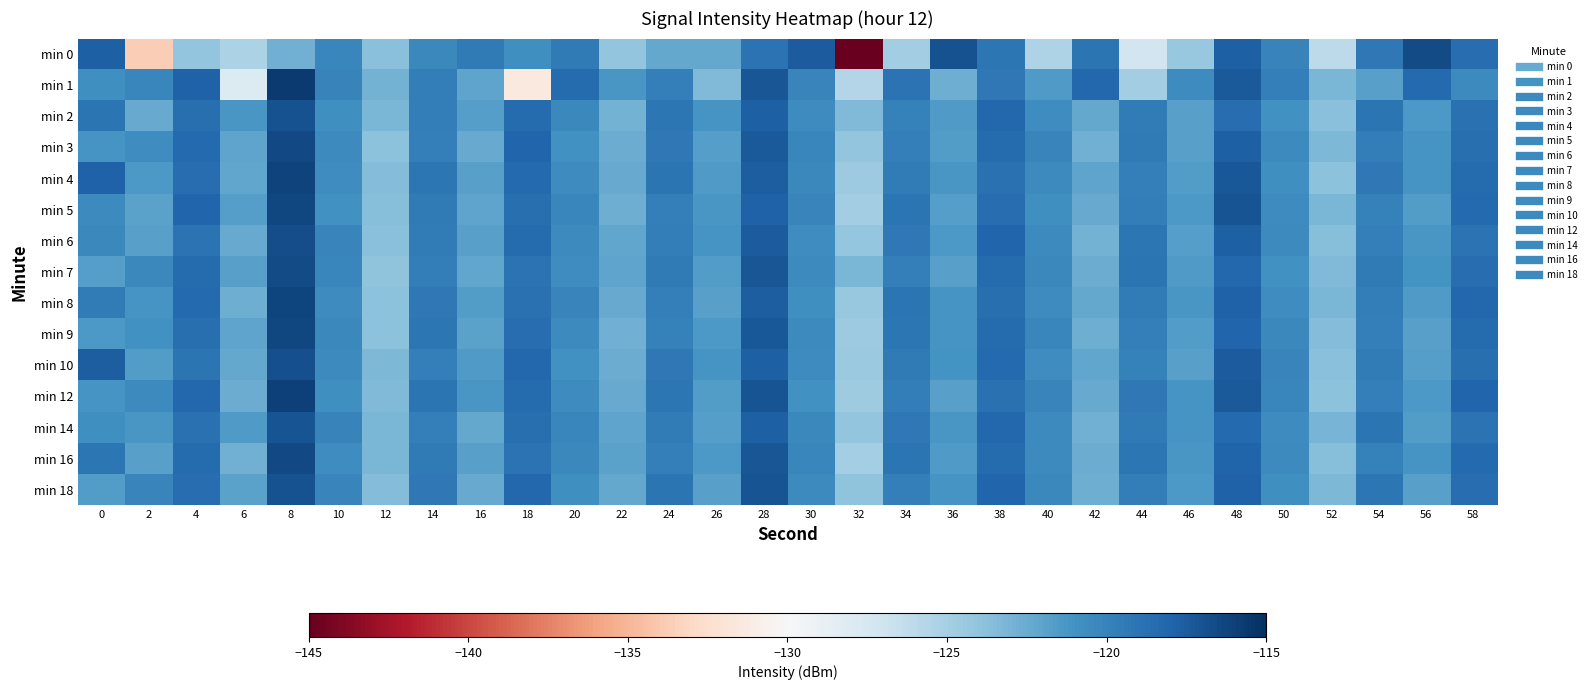

Which series has the largest total across all categories?

min 4